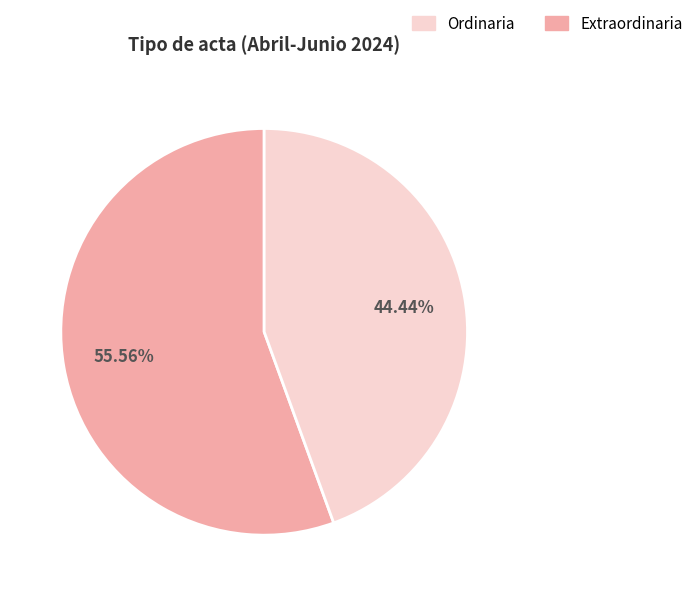

Which has a higher value, Ordinaria or Extraordinaria?

Ordinaria